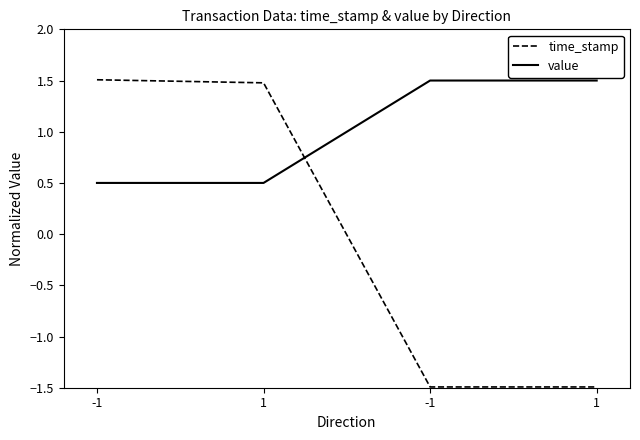

Is this an area chart (filled region under the line)?

No